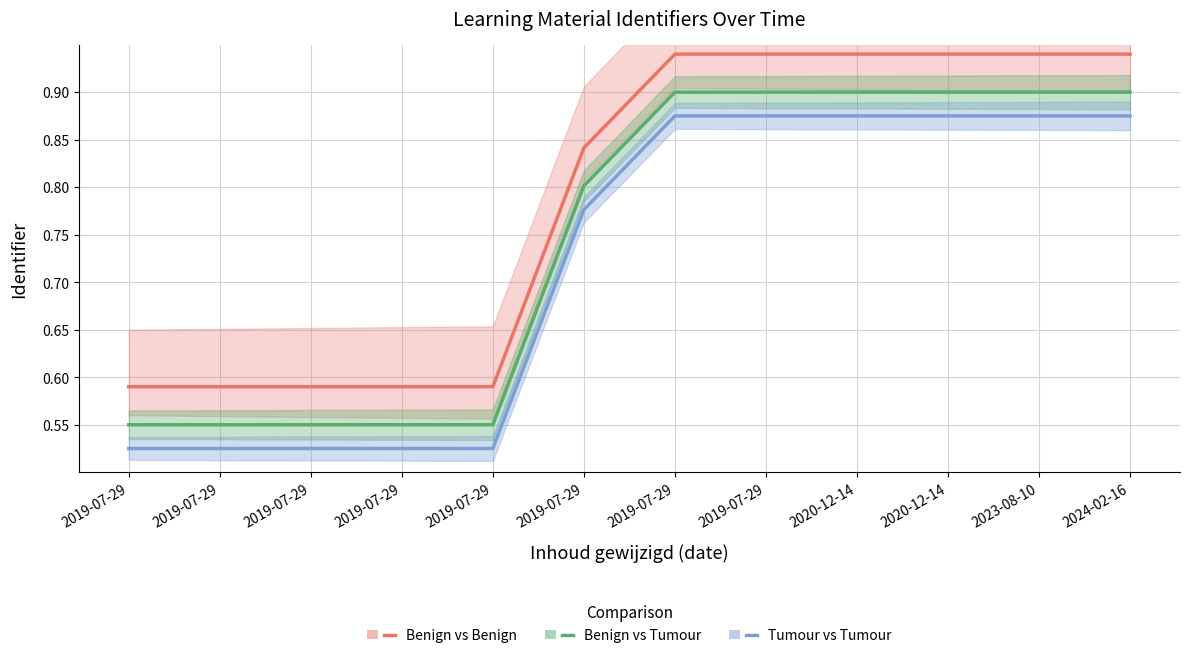

Between 2019-07-29 and 2019-07-29, which is larger?

2019-07-29